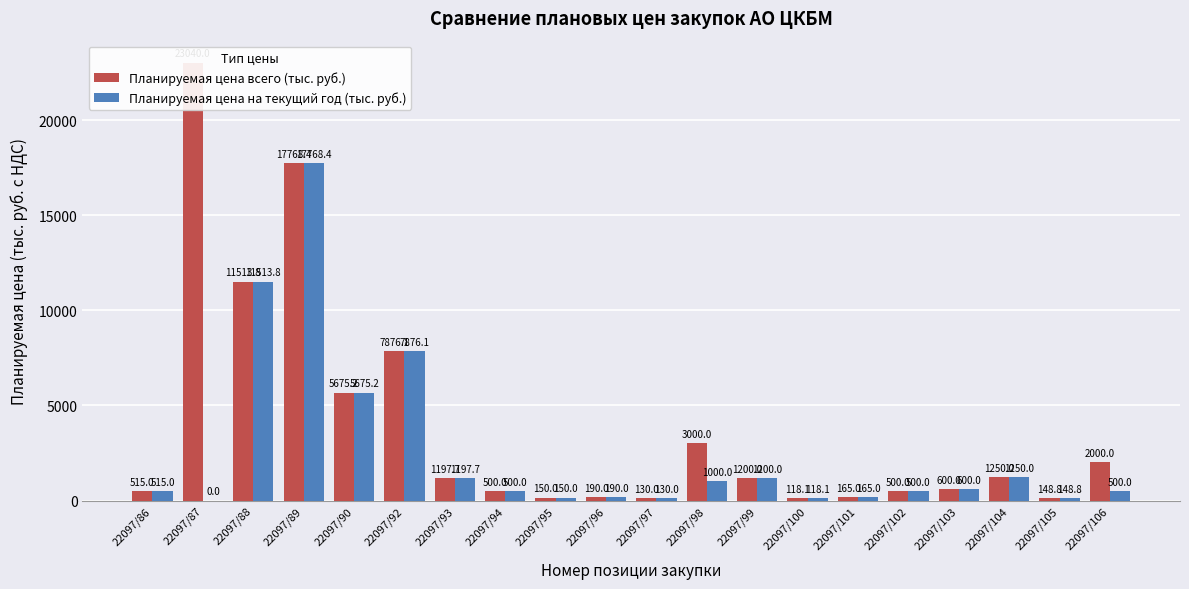

How many categories are shown in the chart?

20